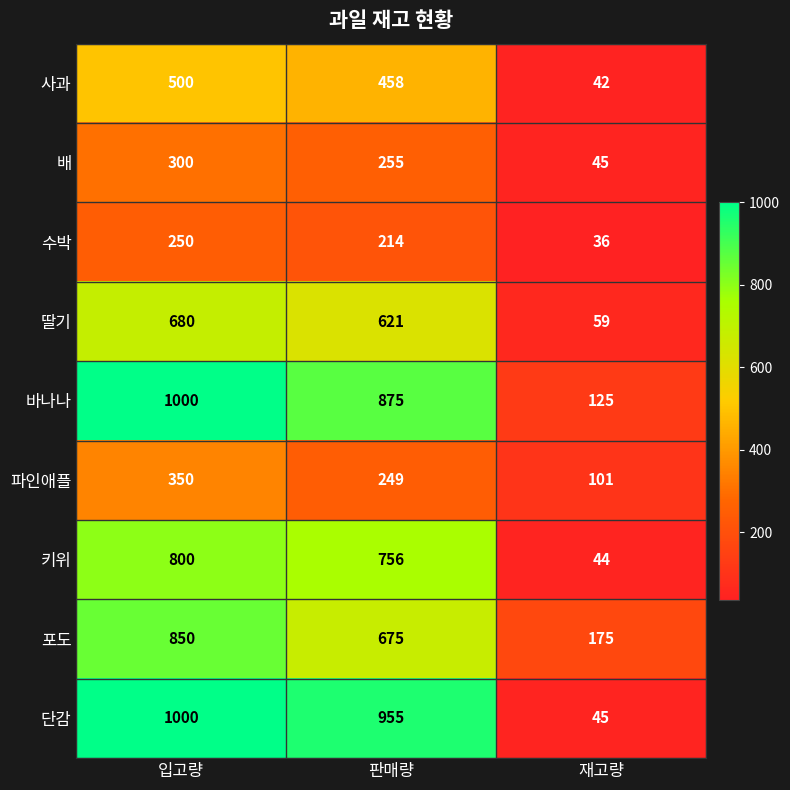

Which series has the widest spread of values?

단감